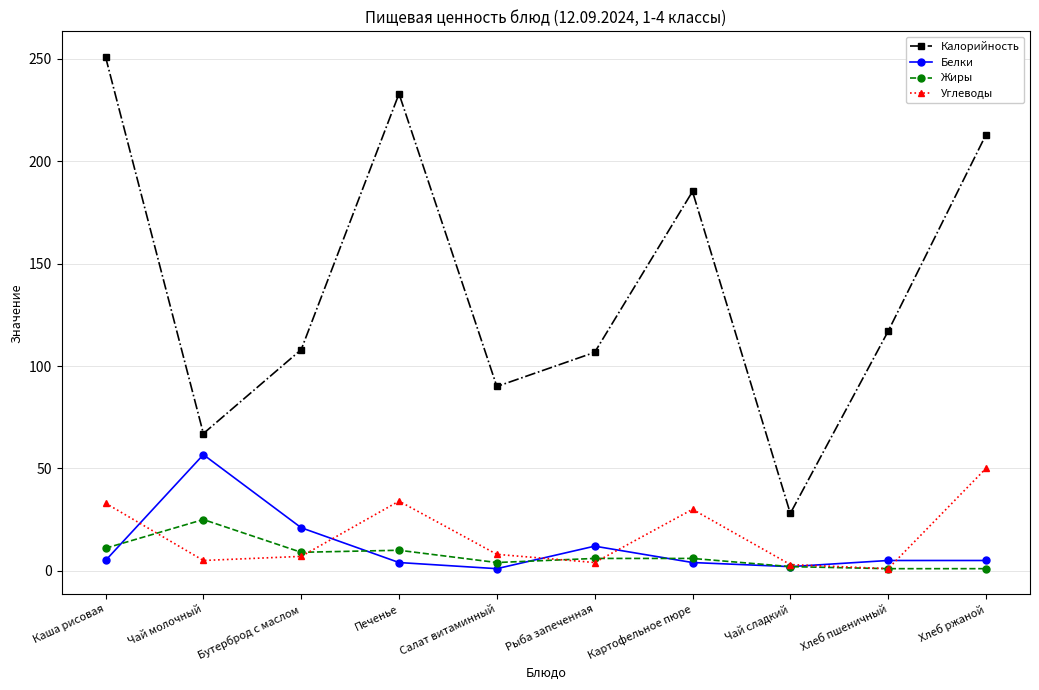

In Калорийность, how many points are higher than both neighbors (excluding endpoints)?

2